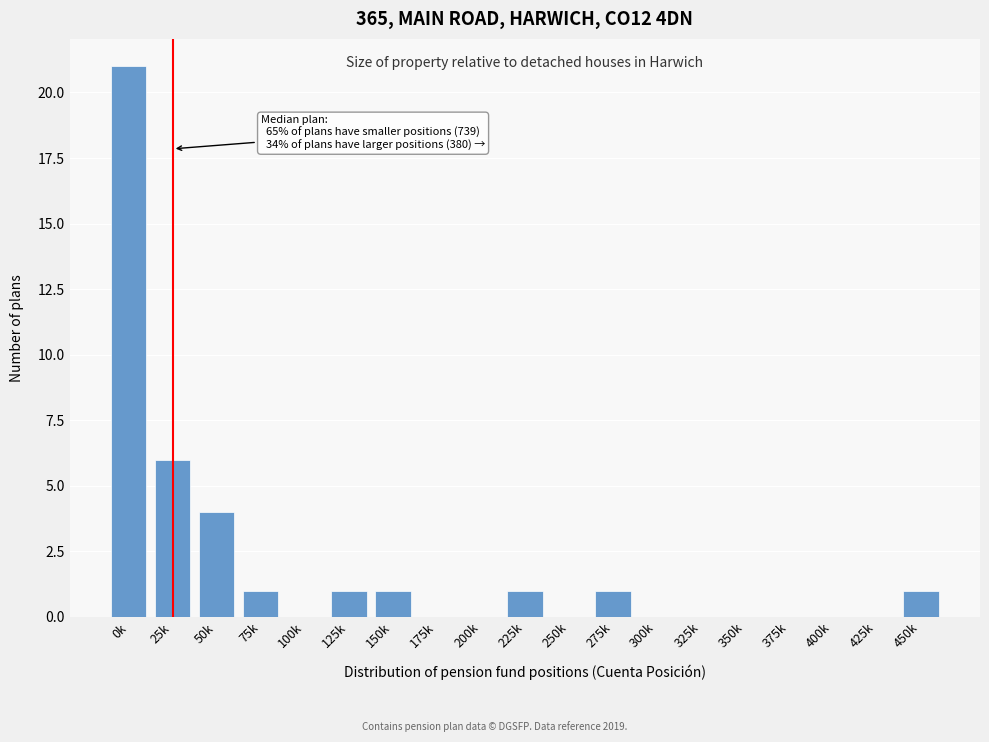

Reading left to right, list all the values displayed in this chart.

0k=21	25k=6	50k=4	75k=1	100k=0	125k=1	150k=1	175k=0	200k=0	225k=1	250k=0	275k=1	300k=0	325k=0	350k=0	375k=0	400k=0	425k=0	450k=1